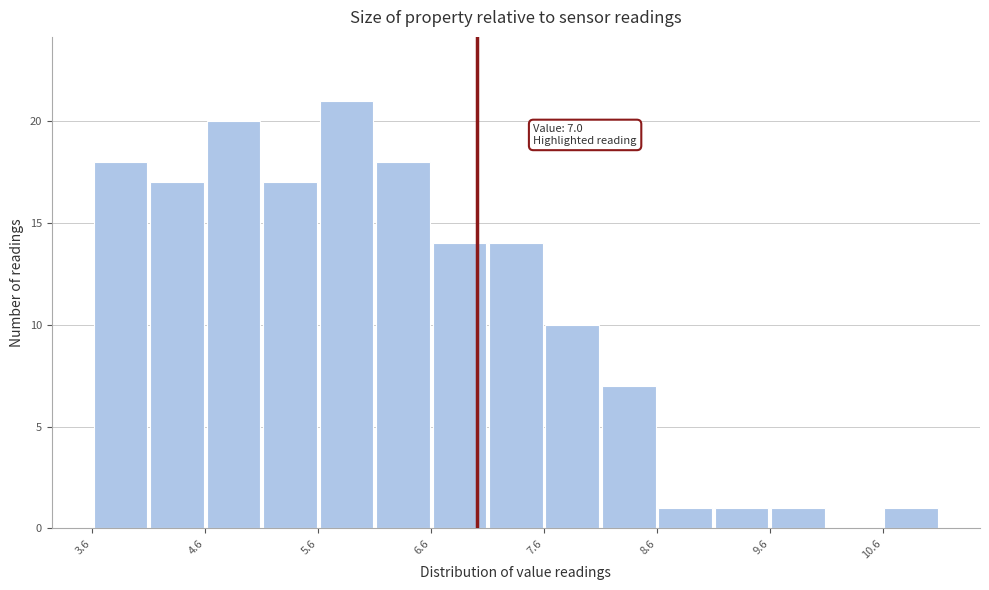

Over which range of the x-axis is the bar tallest?

5.6 to 6.1